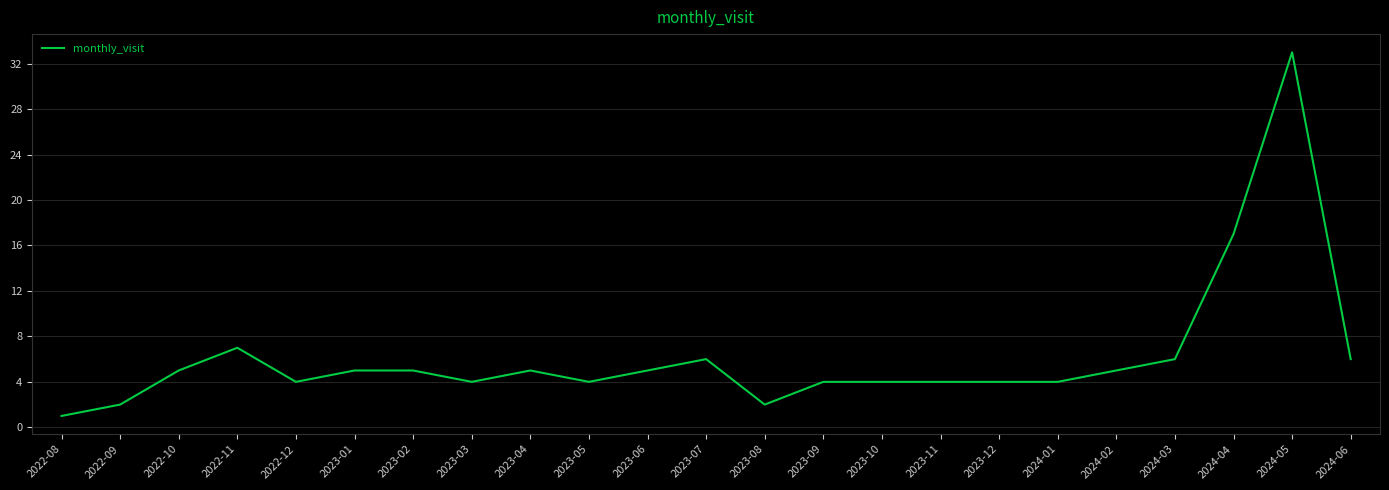

What is the difference between the values at 2024-04 and 2024-05?

16